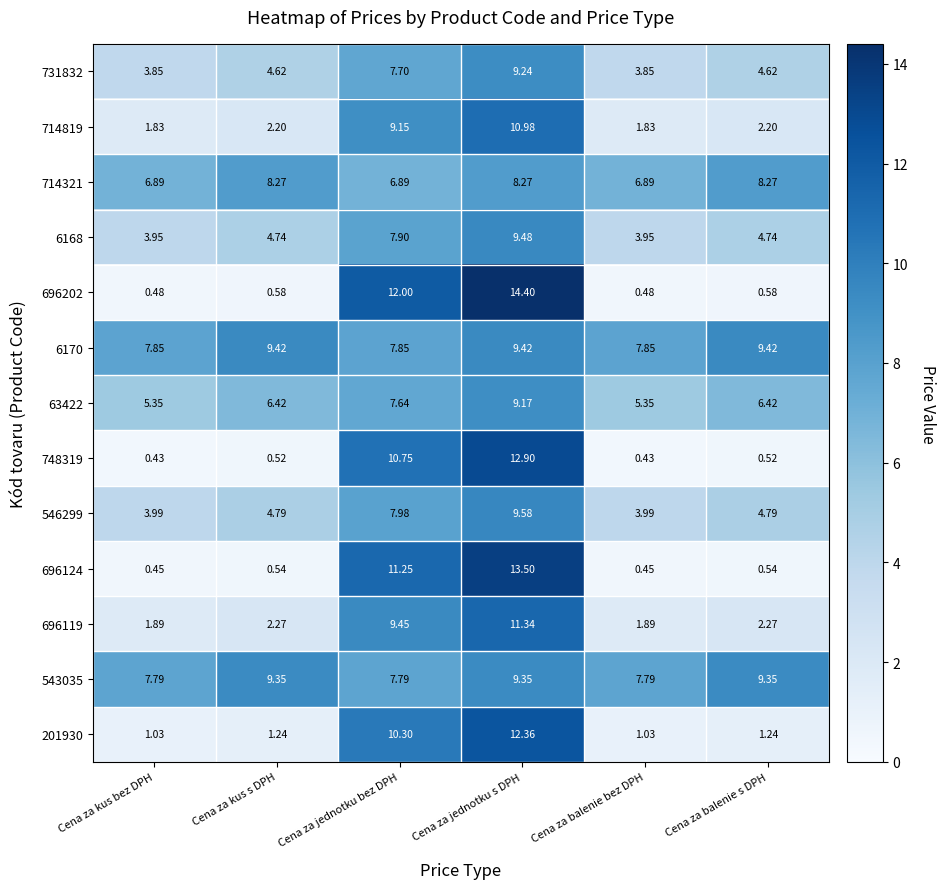

Which label corresponds to the largest value in the chart?

Cena za jednotku s DPH